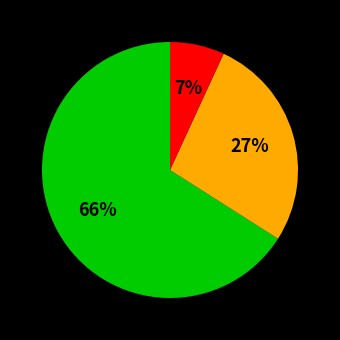

Is there a majority slice in this chart?

Yes